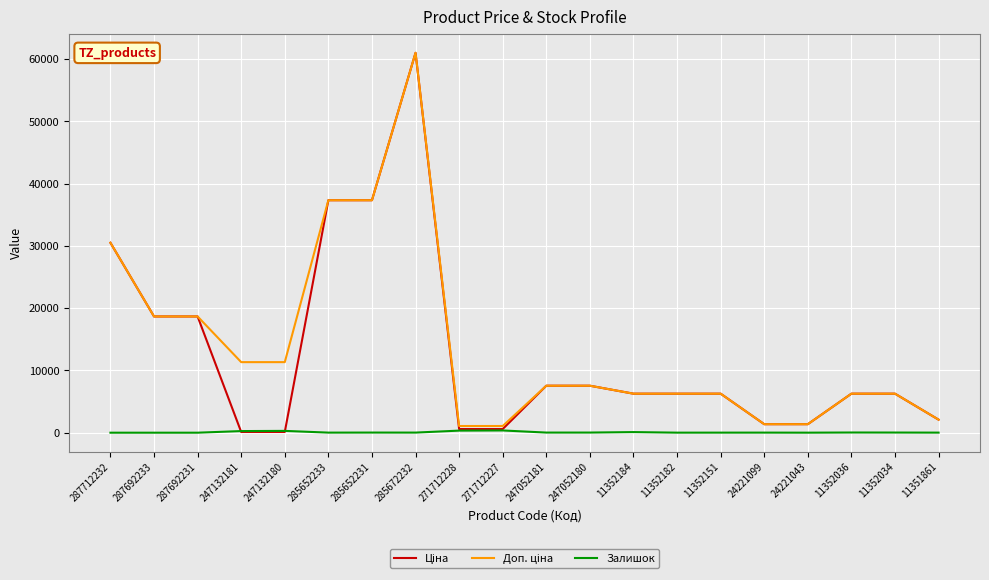

At which category is the sum across all series the highest?

285672232